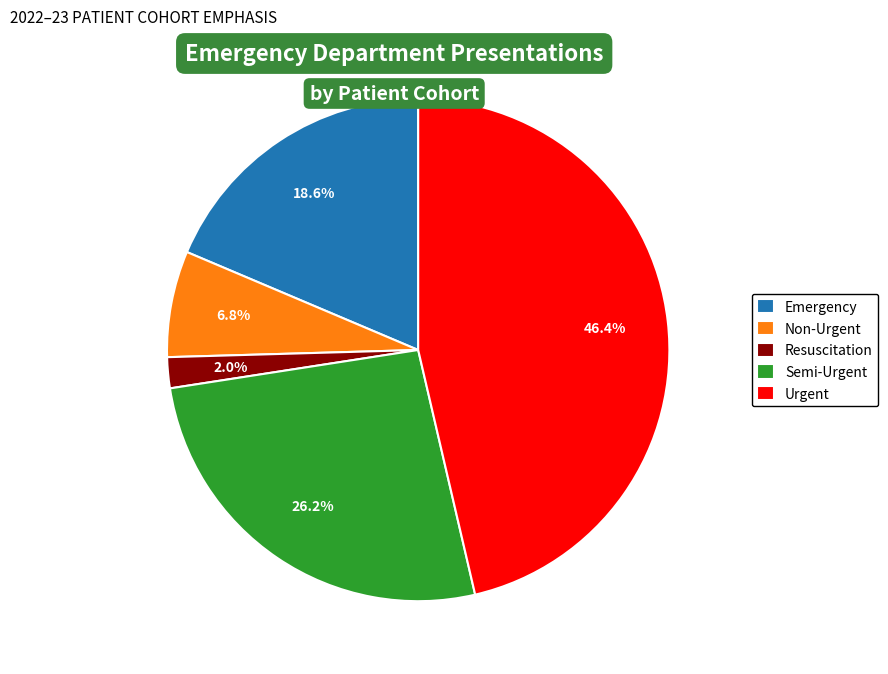

Count the number of slices in the pie.

5